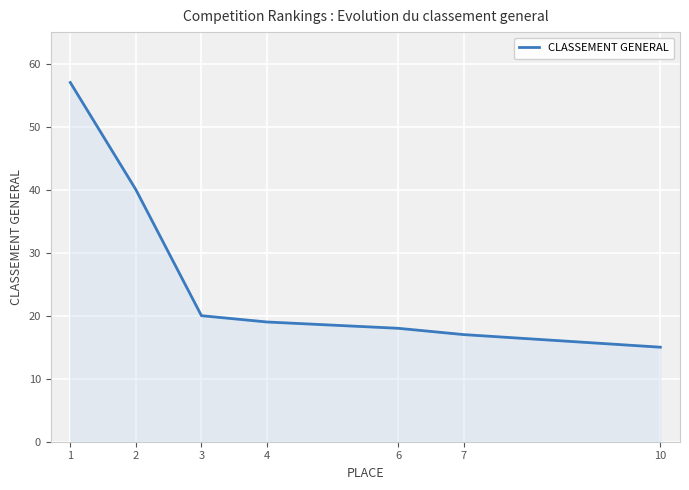

The chart shows a value of 26 at 4. True or false?

False